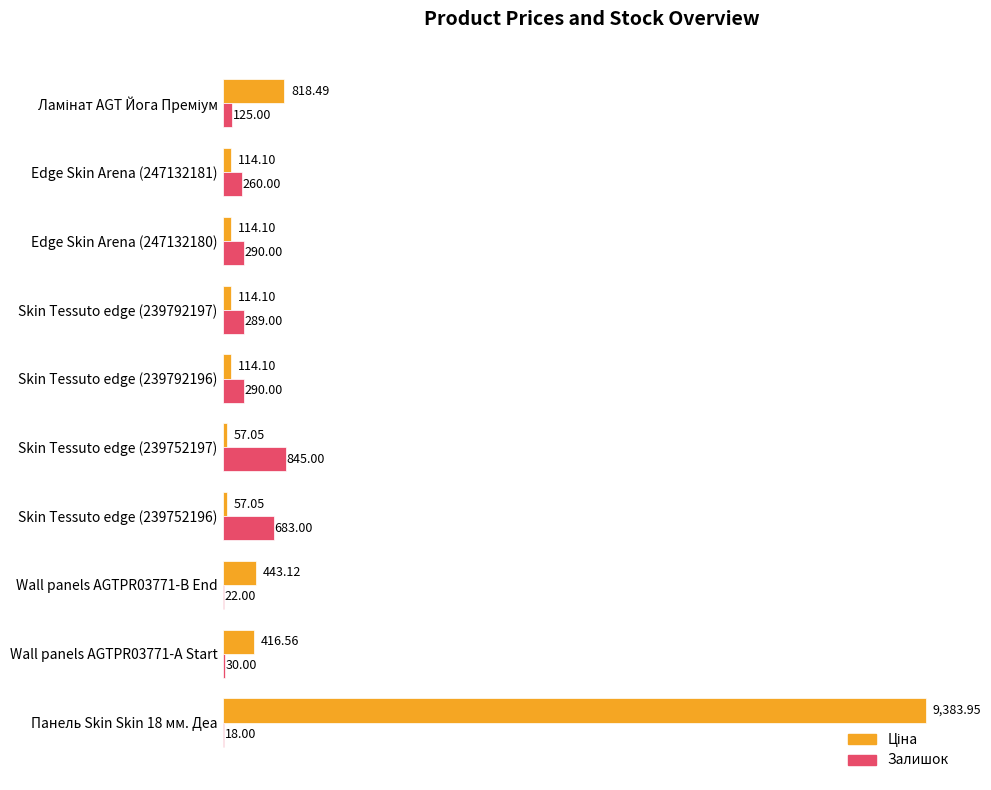

What is the total value across all series at Skin Tessuto edge (239792196)?

404.1